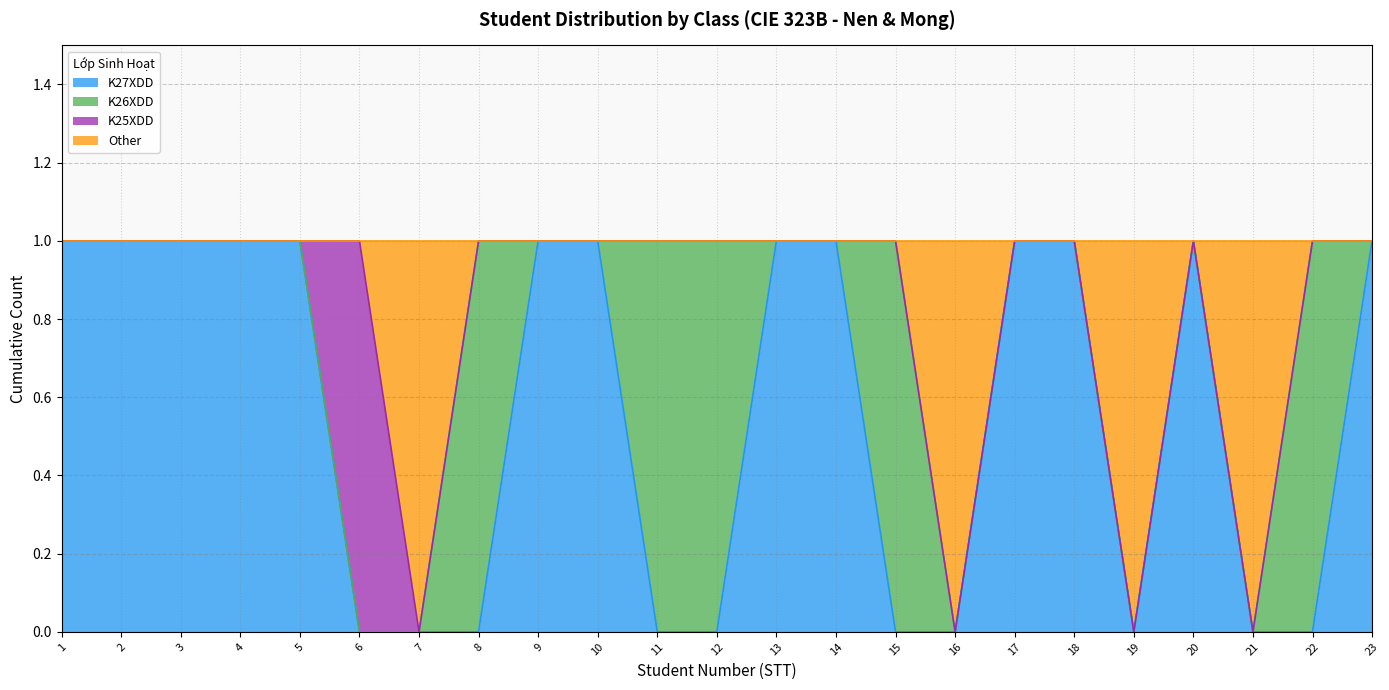

True or false: K27XDD has a value of 1 at 1.

True